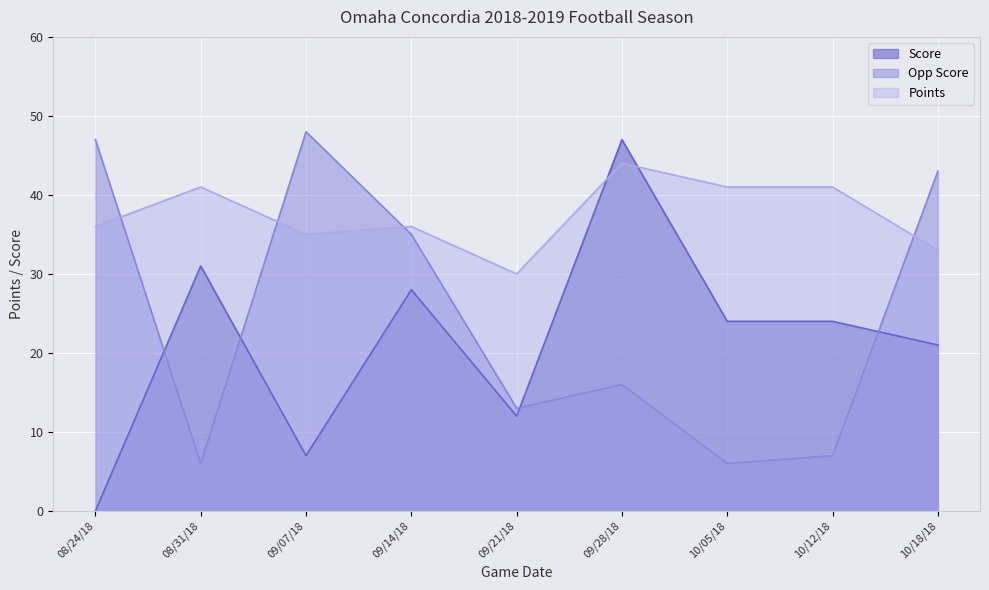

Rank the series by their average value, from lowest to highest.

Score, Opp Score, Points